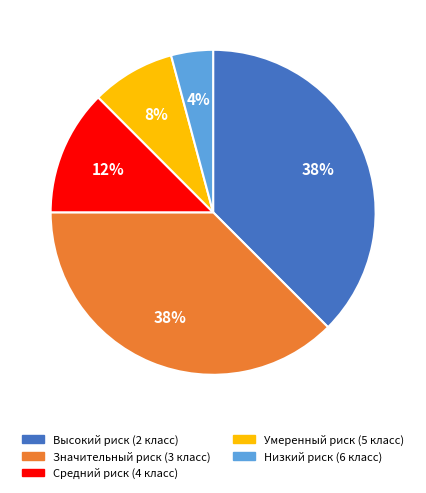

How many segments does this pie chart have?

5